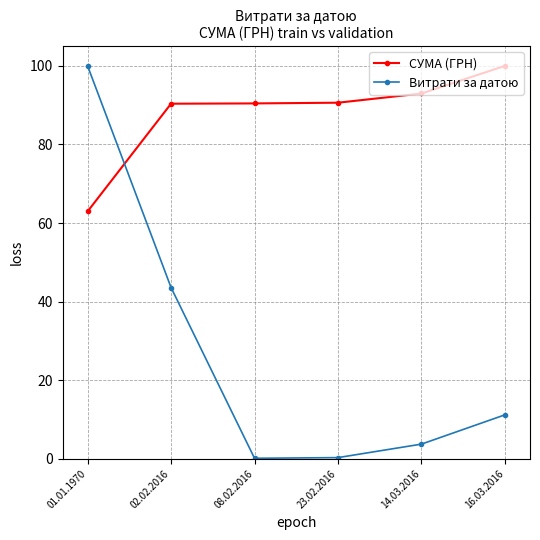

How many times do СУМА (ГРН) and Витрати за датою cross each other?

1